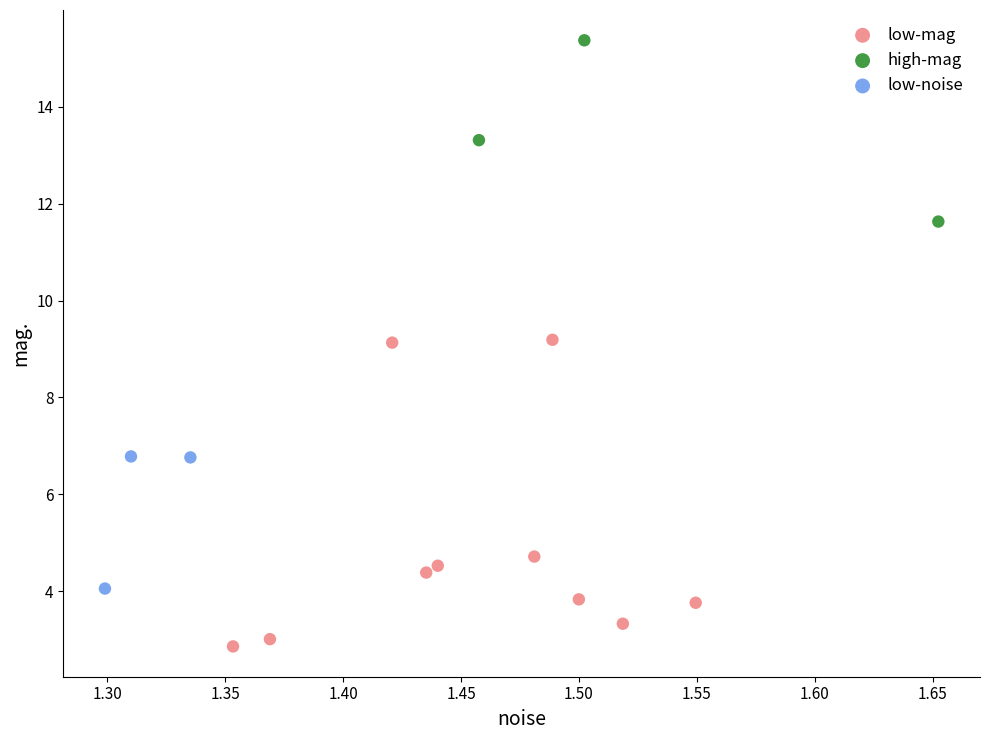

Which series has the widest spread of Y values?

low-mag